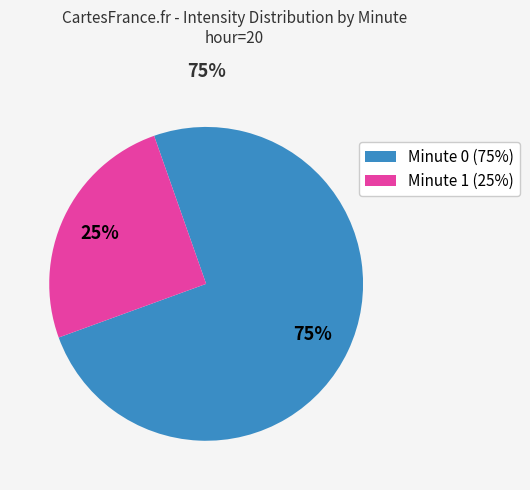

To the nearest percent, what percentage of the pie is Minute 0 (75%)?

75%